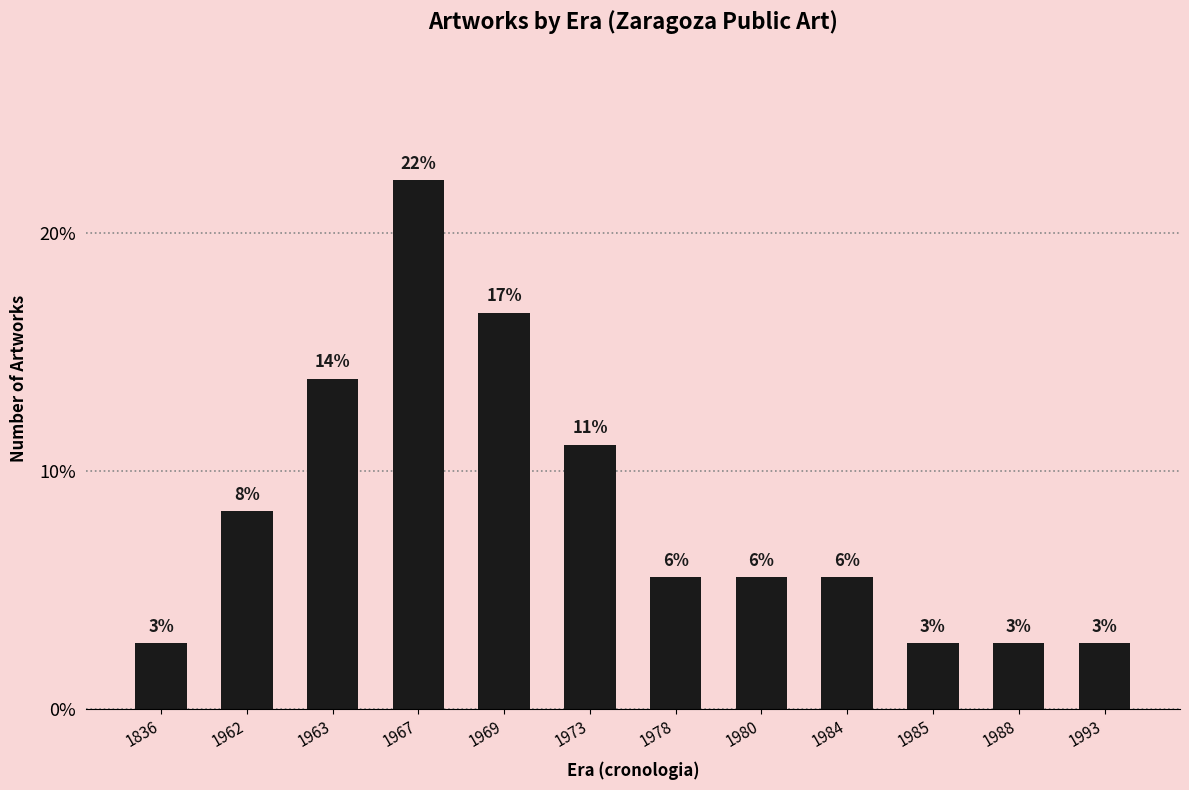

What is the change in value from 1967 to 1988?

-19.4